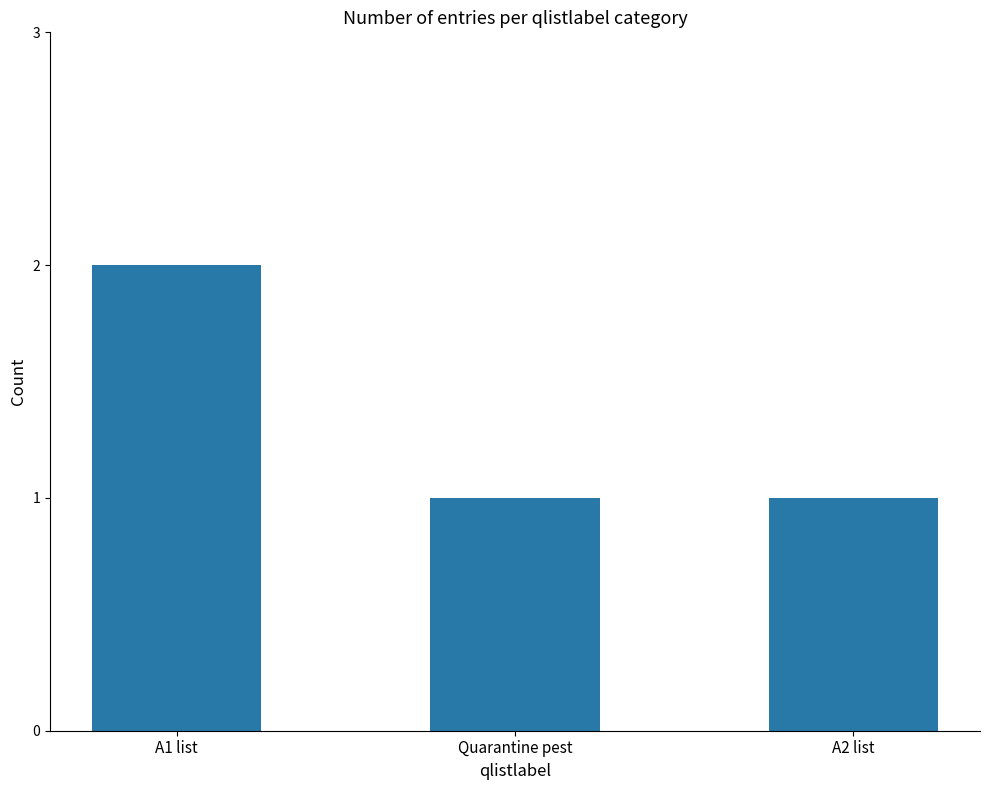

Approximately how many times larger is the value at A1 list compared to A2 list?

2.0